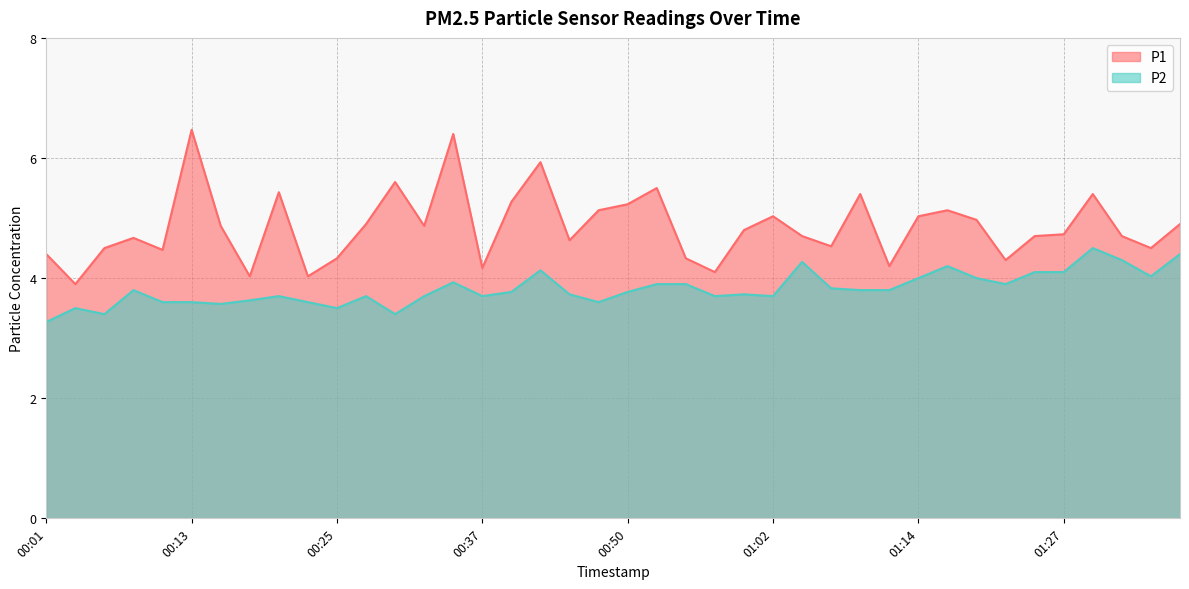

How many lines are shown in the chart?

2